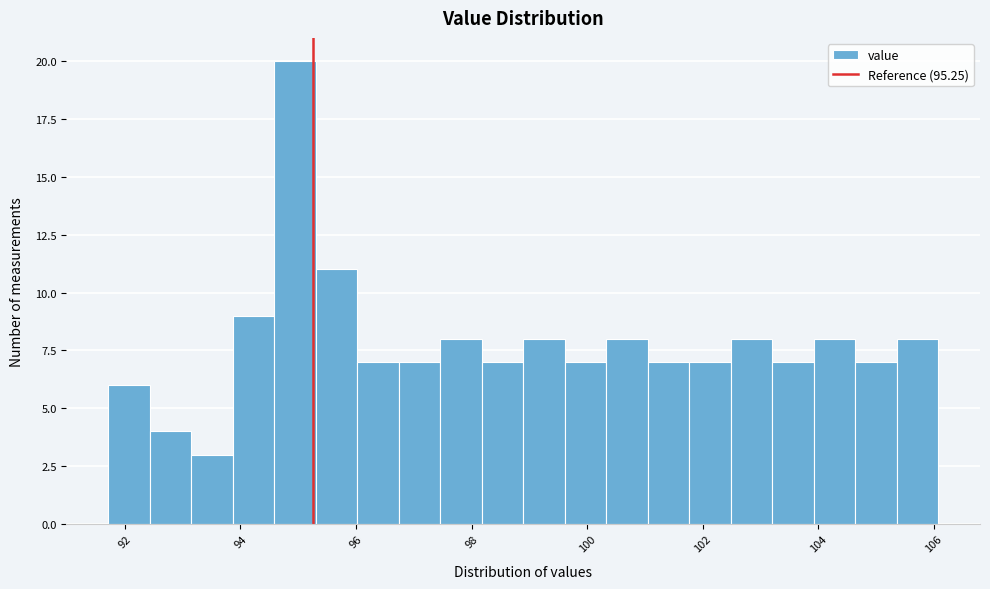

Around what value on the x-axis is the tallest bar? Give the approximate position of its centre, as read against the axis.

95.0